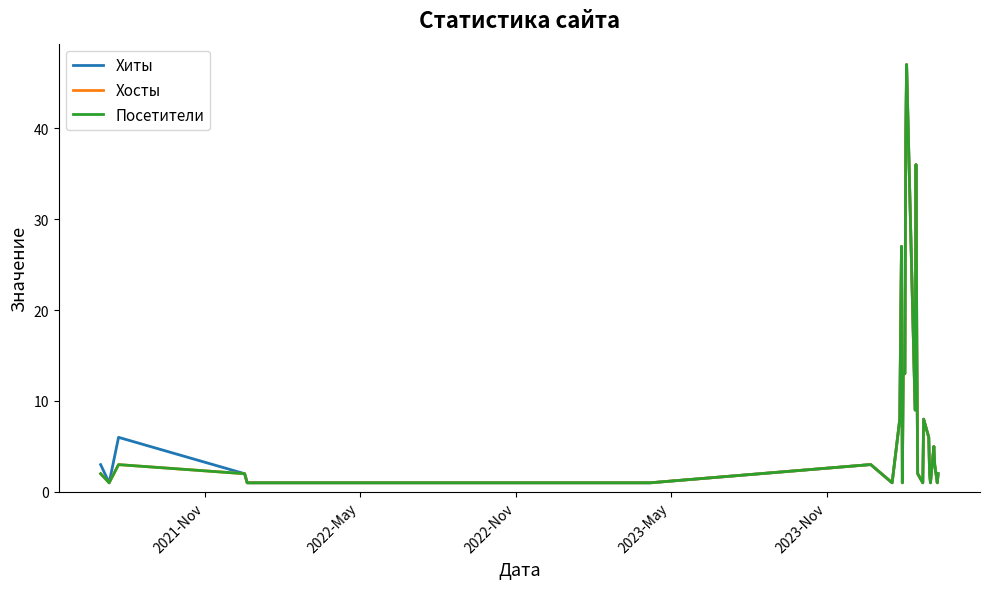

Is this an area chart (filled region under the line)?

No